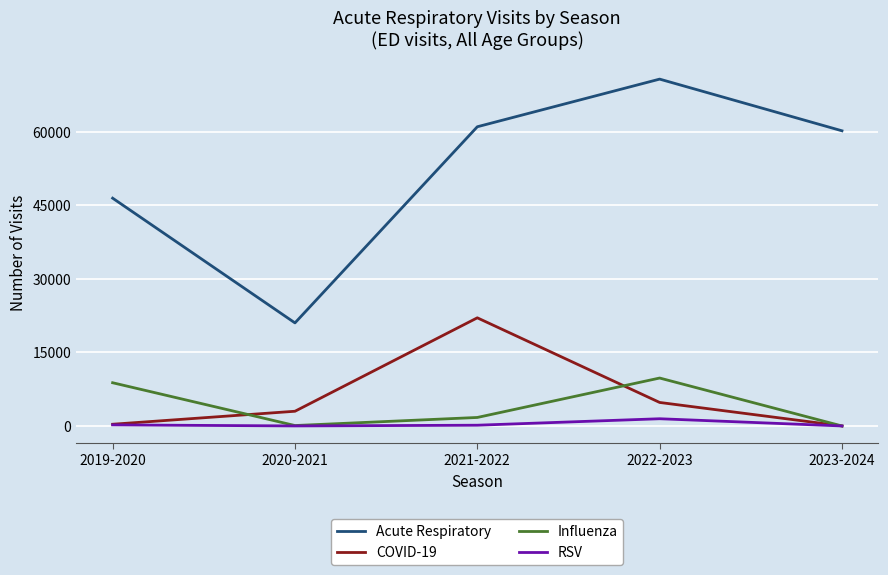

True or false: Acute Respiratory and Influenza cross at least once.

False